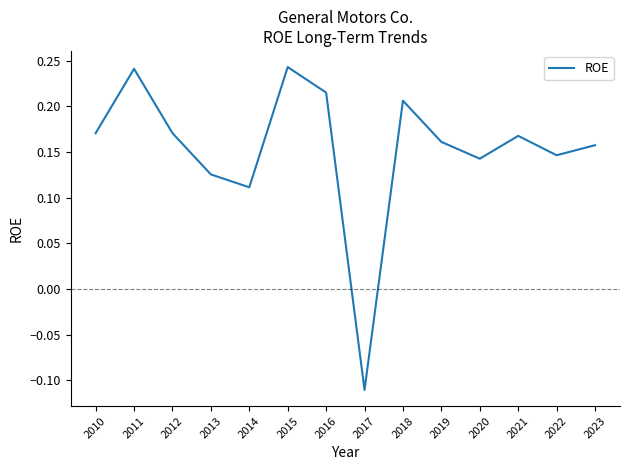

True or false: the data shows 0.3 at 2010.

False